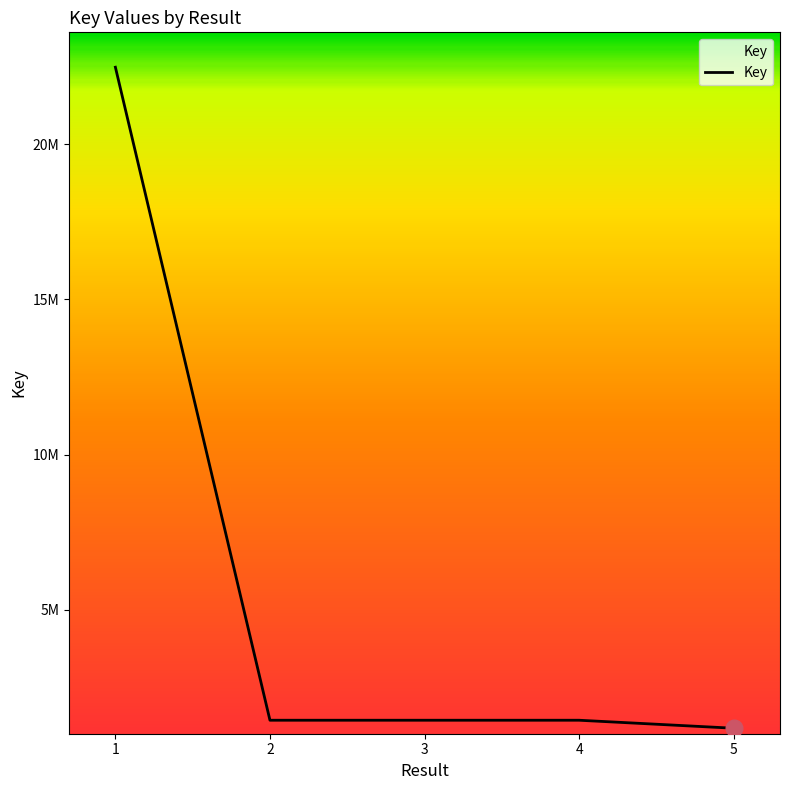

True or false: the data shows 1438628 at 3.

True